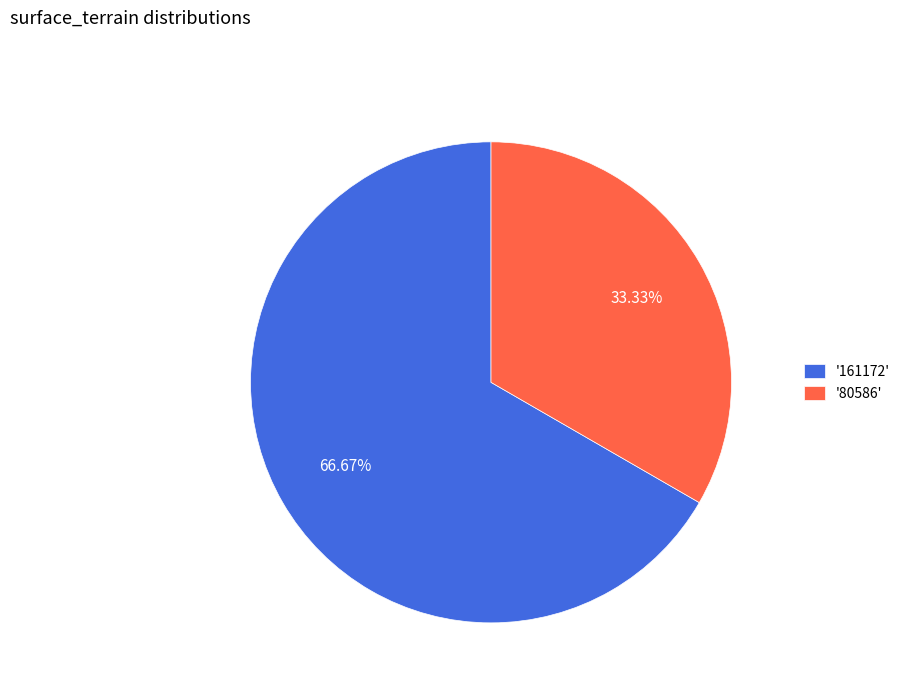

Which category has the biggest portion of the pie?

'161172'